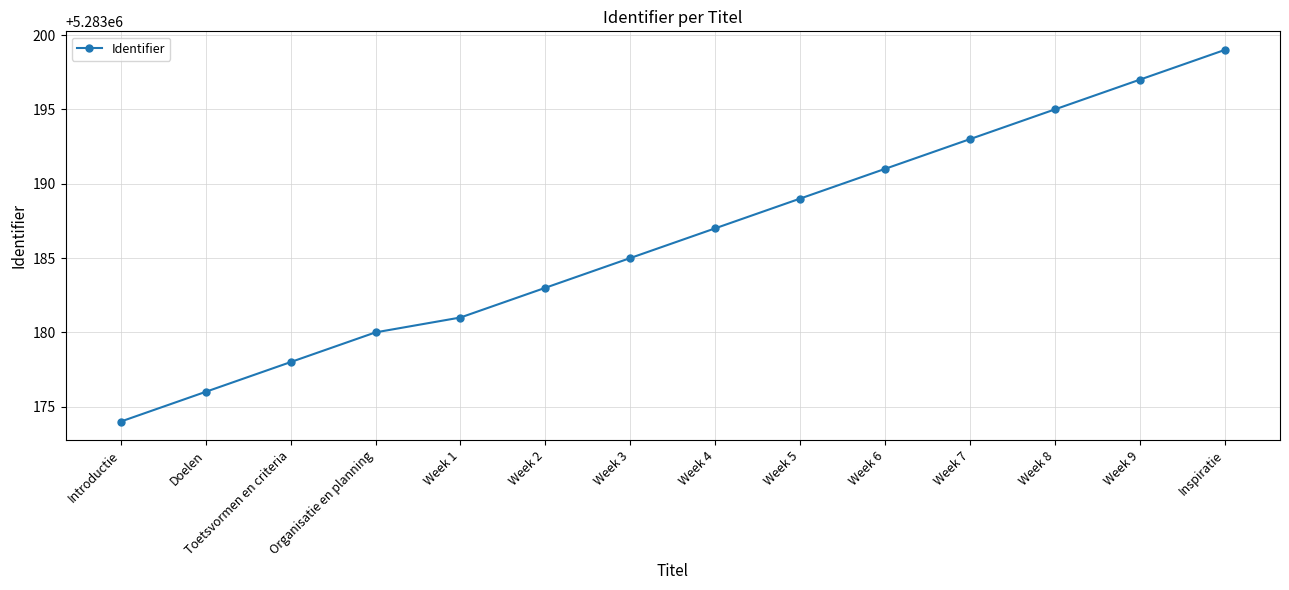

Reading left to right, extract all data points from this chart.

Introductie=5283174	Doelen=5283176	Toetsvormen en criteria=5283178	Organisatie en planning=5283180	Week 1=5283181	Week 2=5283183	Week 3=5283185	Week 4=5283187	Week 5=5283189	Week 6=5283191	Week 7=5283193	Week 8=5283195	Week 9=5283197	Inspiratie=5283199